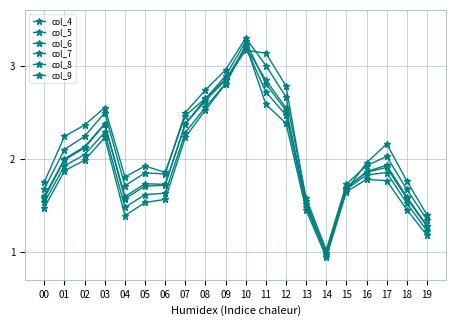

Does the chart have visible grid lines?

Yes